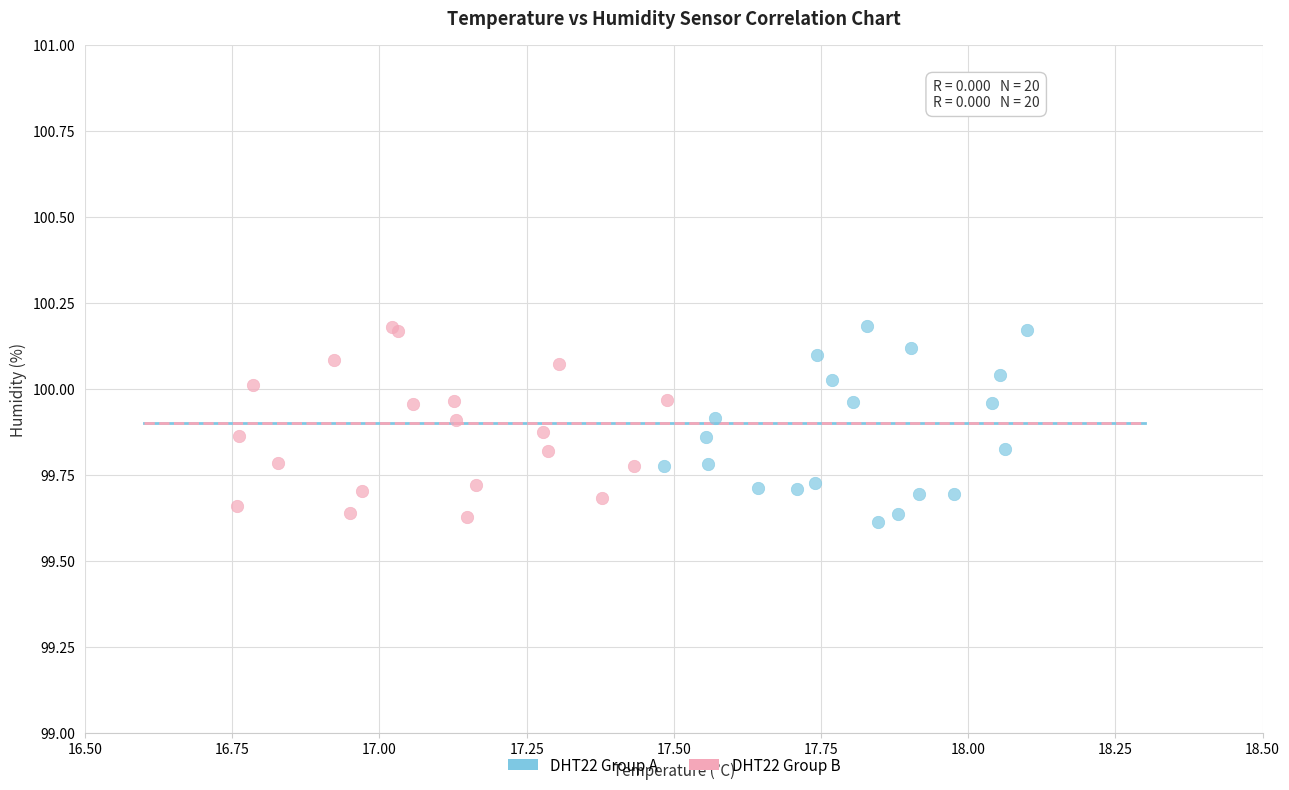

What are all the series names shown in the legend?

DHT22 Group A, DHT22 Group B